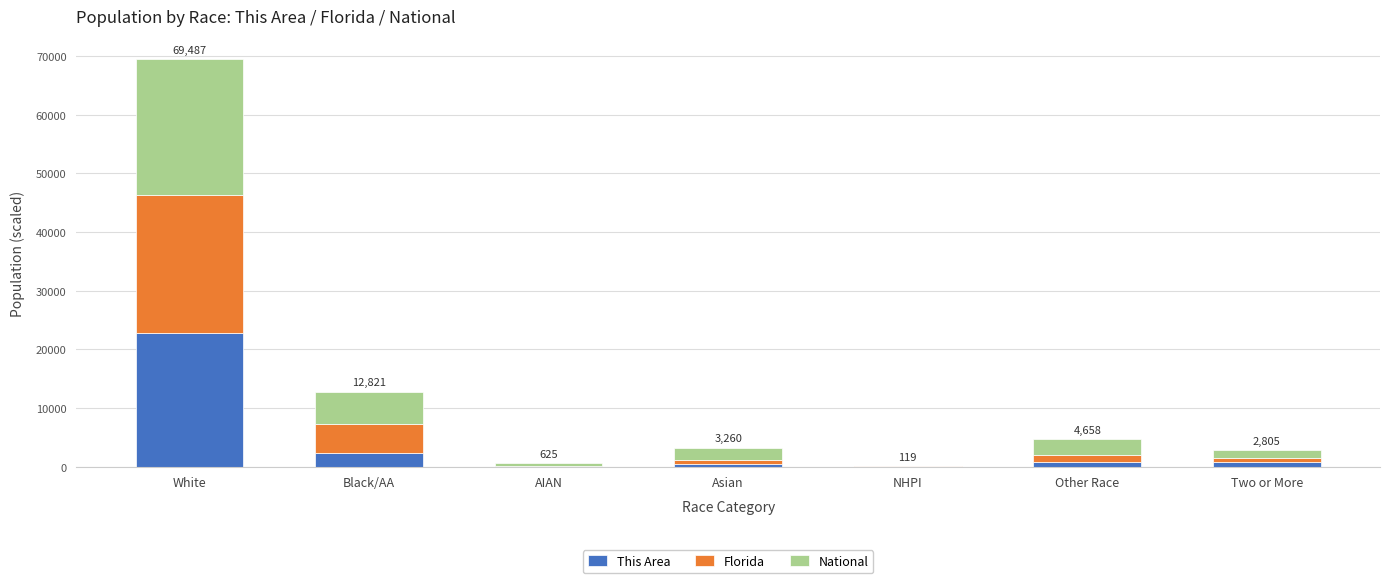

Count the number of data series in this chart.

3